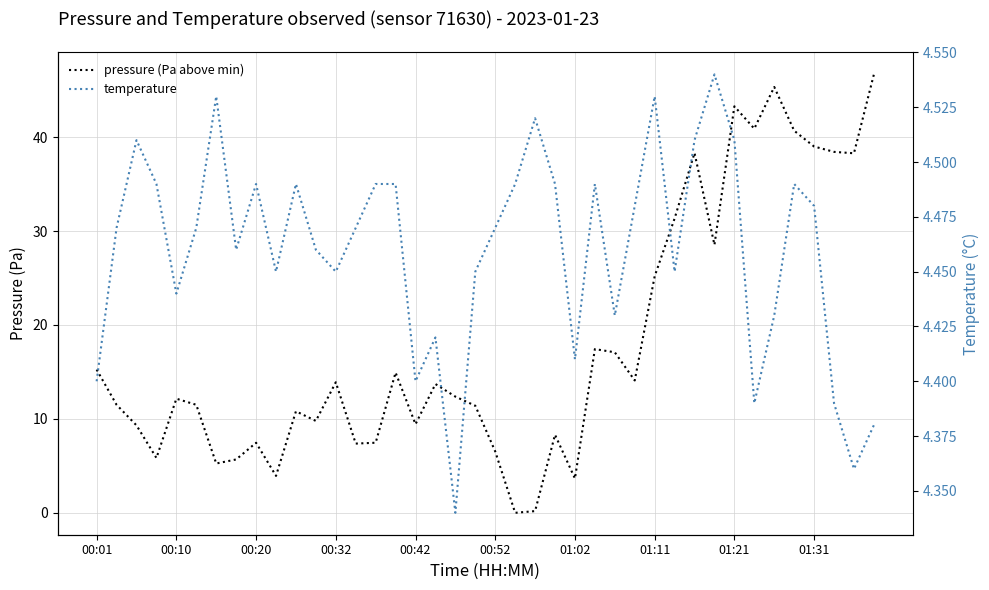

Read the temperature value at 00:52.

4.5